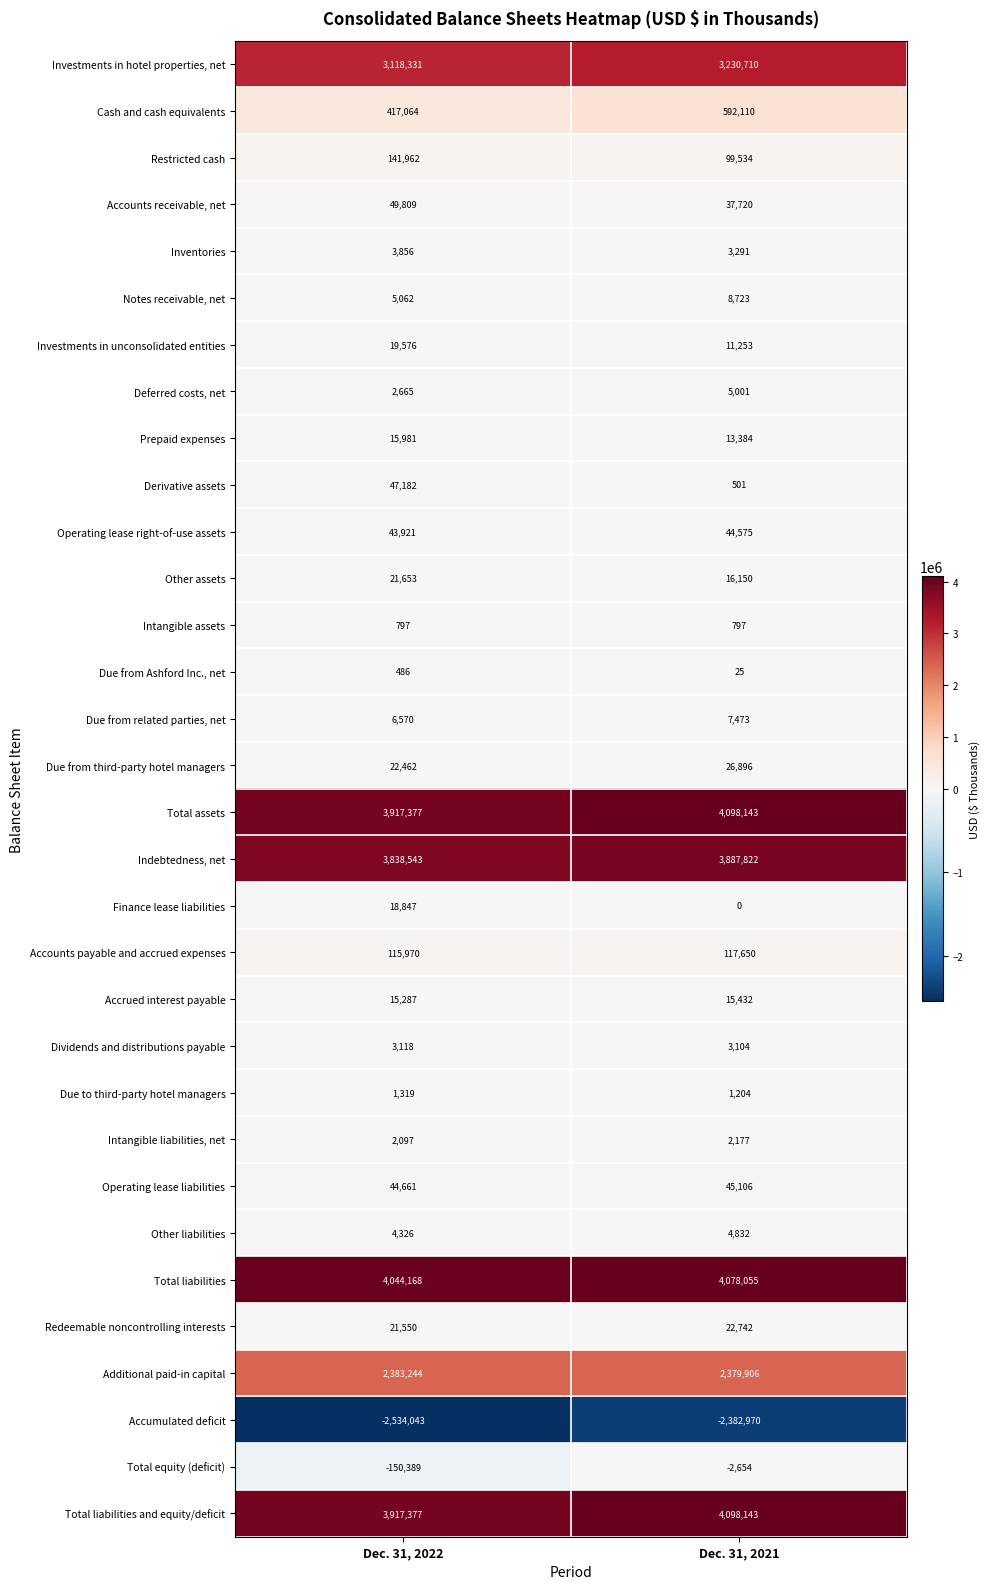

What is the spread (max minus min) of values at Dec. 31, 2022?

6578211